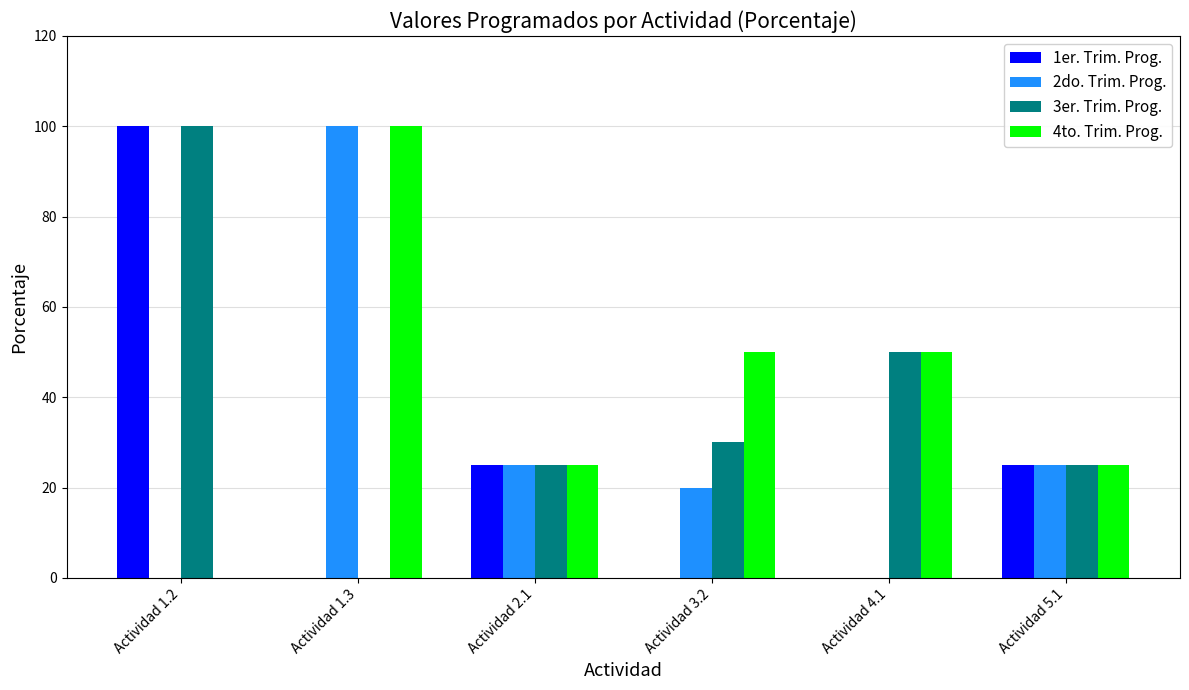

Where does the 2do. Trim. Prog. series first go above 25?

Actividad 1.3